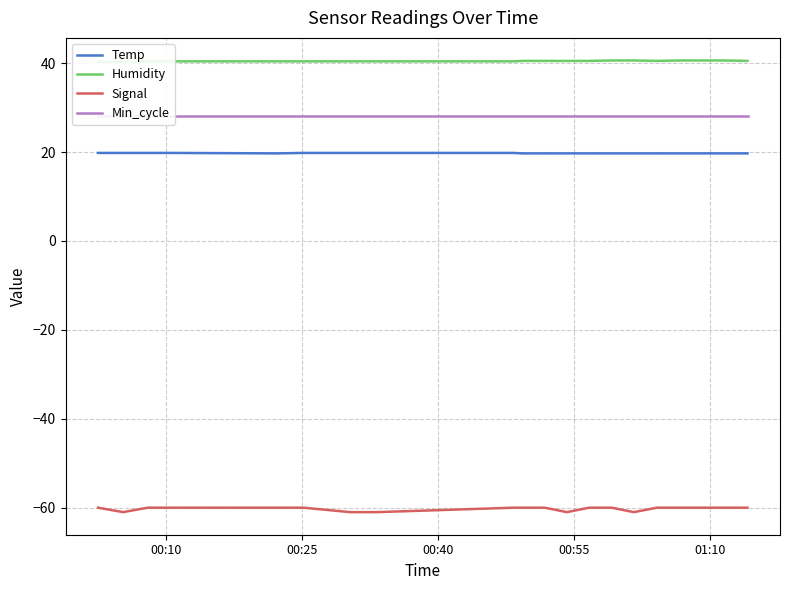

What are all the series names shown in the legend?

Temp, Humidity, Signal, Min_cycle